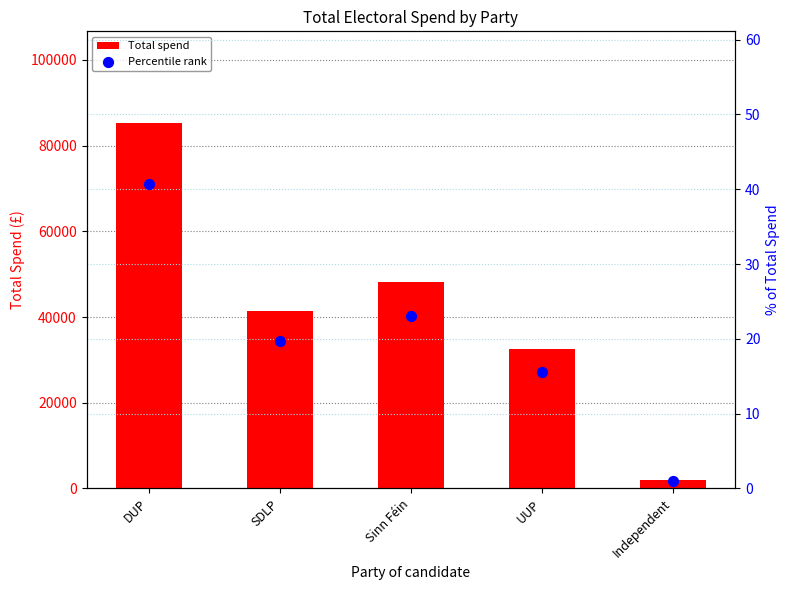

At which category is the sum across all series the highest?

DUP